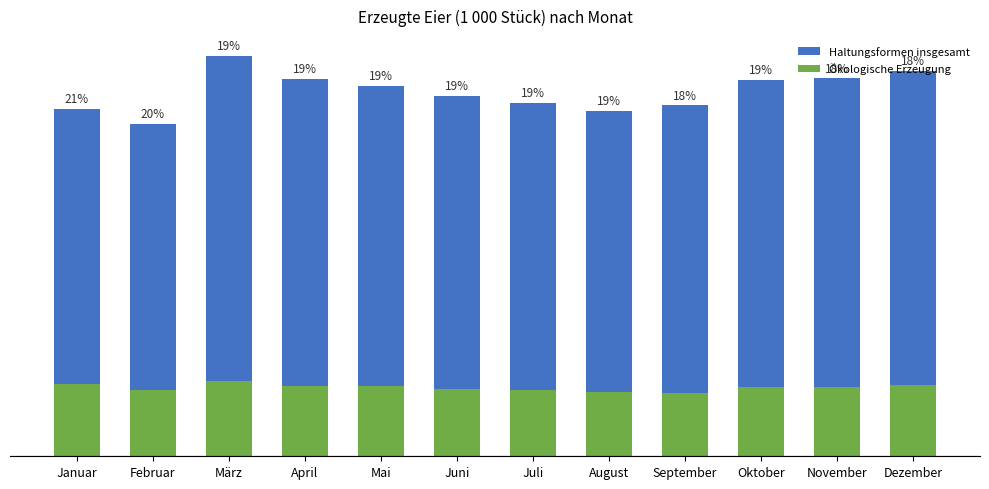

Is it true that Haltungsformen insgesamt equals 90346 at September?

True